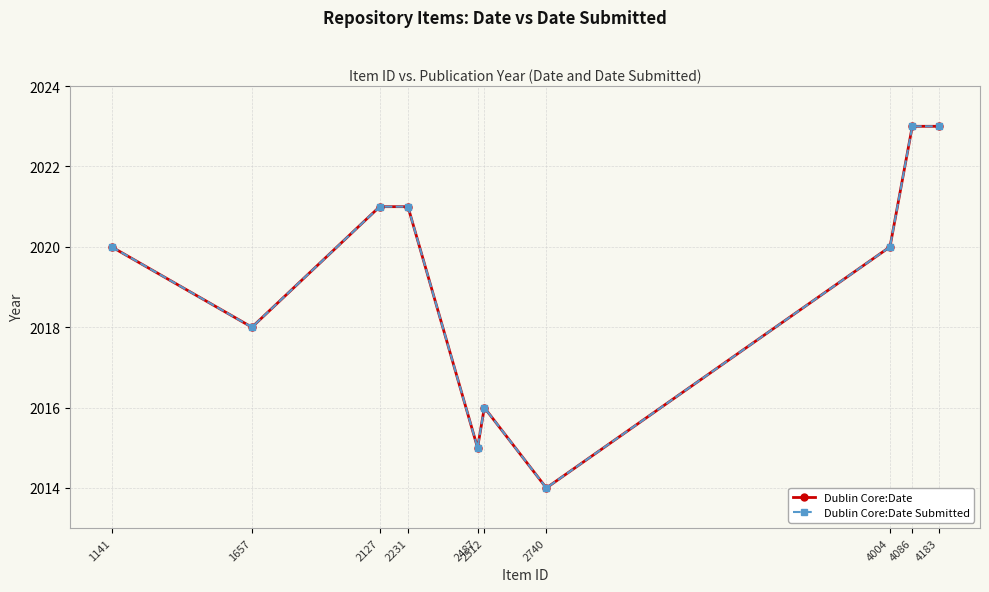

Does the chart have visible grid lines?

Yes